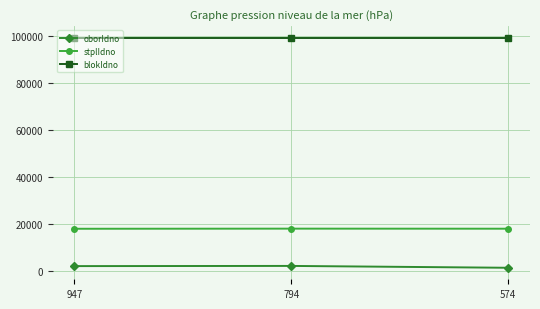

Does the chart display data point markers on the line(s)?

Yes